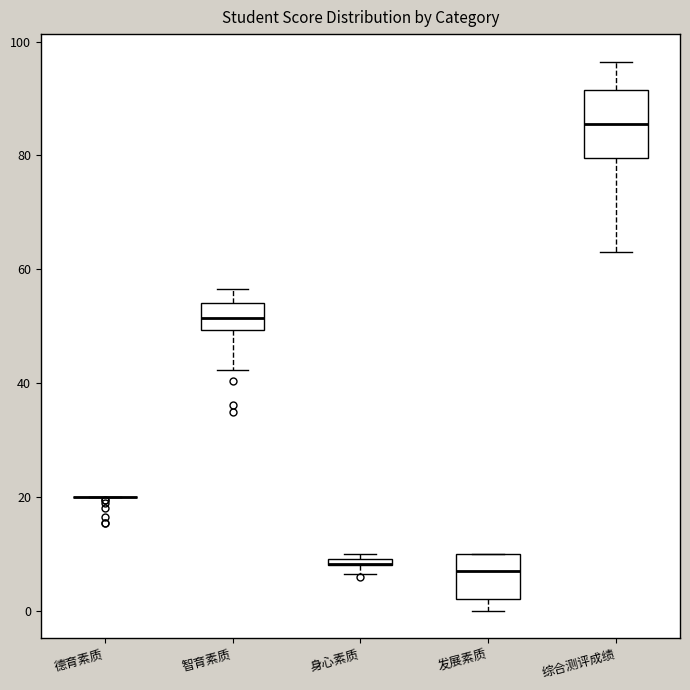

Comparing the boxes themselves (not the whiskers), which one is the tallest?

综合测评成绩